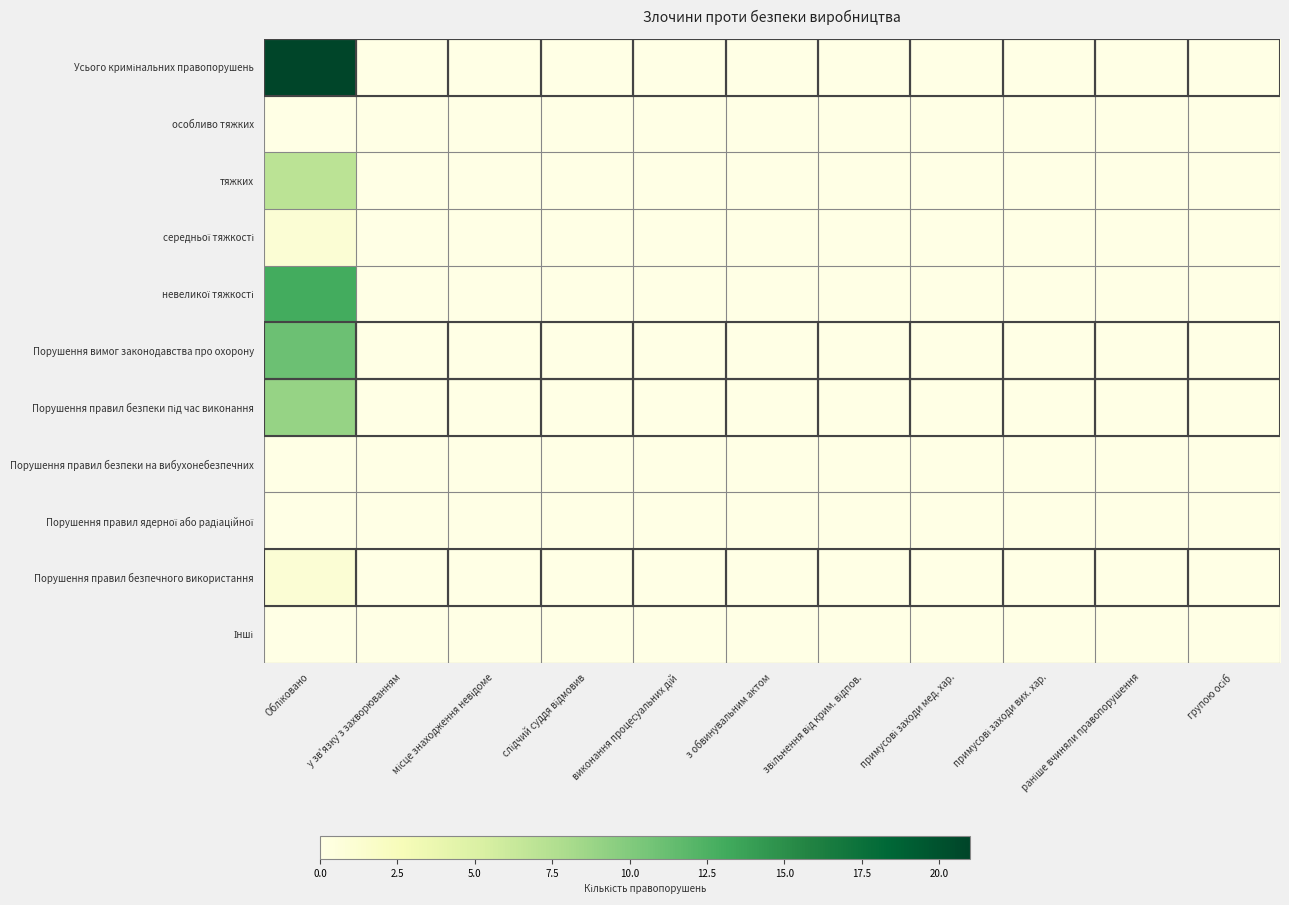

Which has a higher value, слідчий суддя відмовив or примусові заходи вих. хар.?

слідчий суддя відмовив